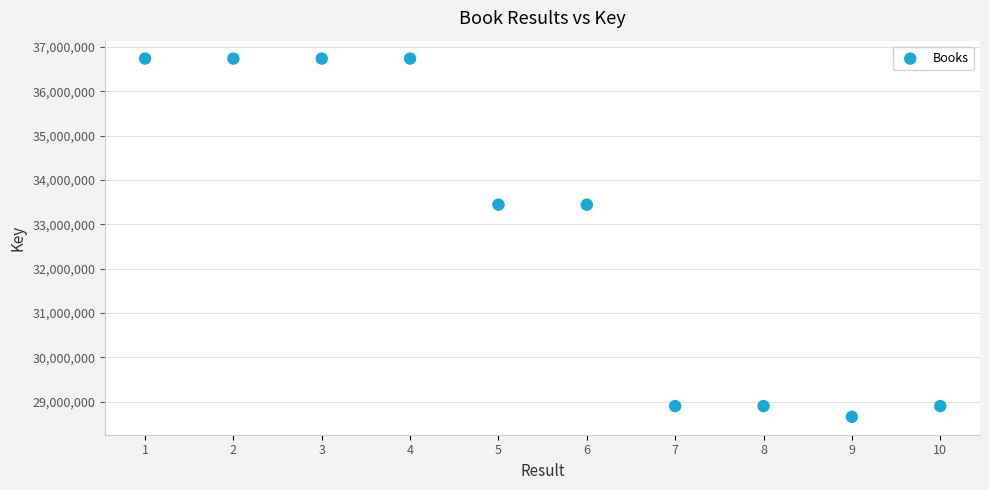

What is the average X value?

6